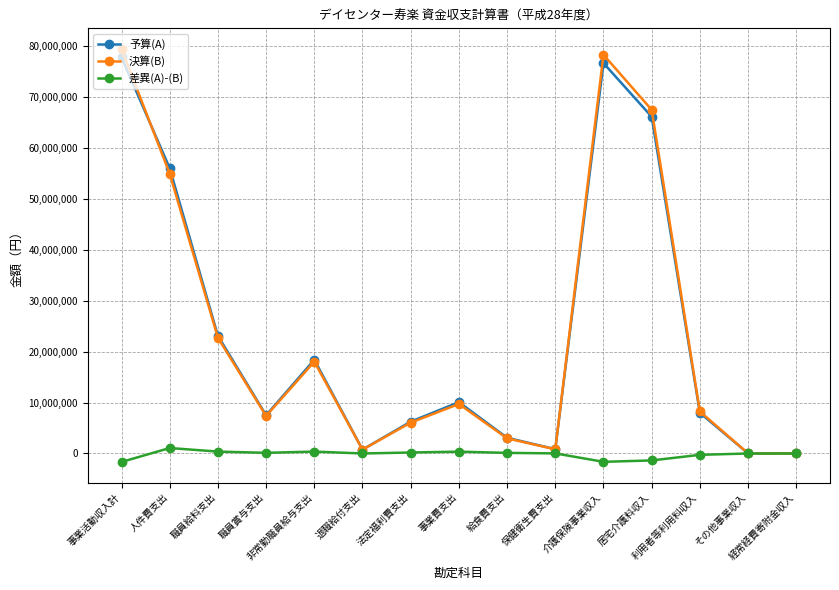

Read the 差異(A)-(B) value at 経常経費寄附金収入.

500